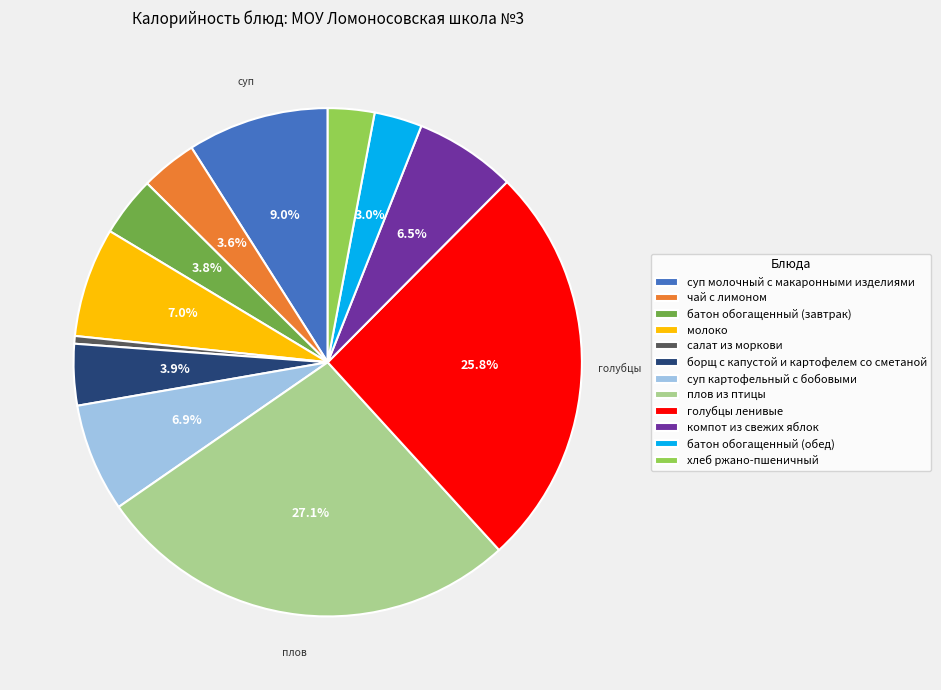

Which has a higher value, суп картофельный с бобовыми or чай с лимоном?

суп картофельный с бобовыми